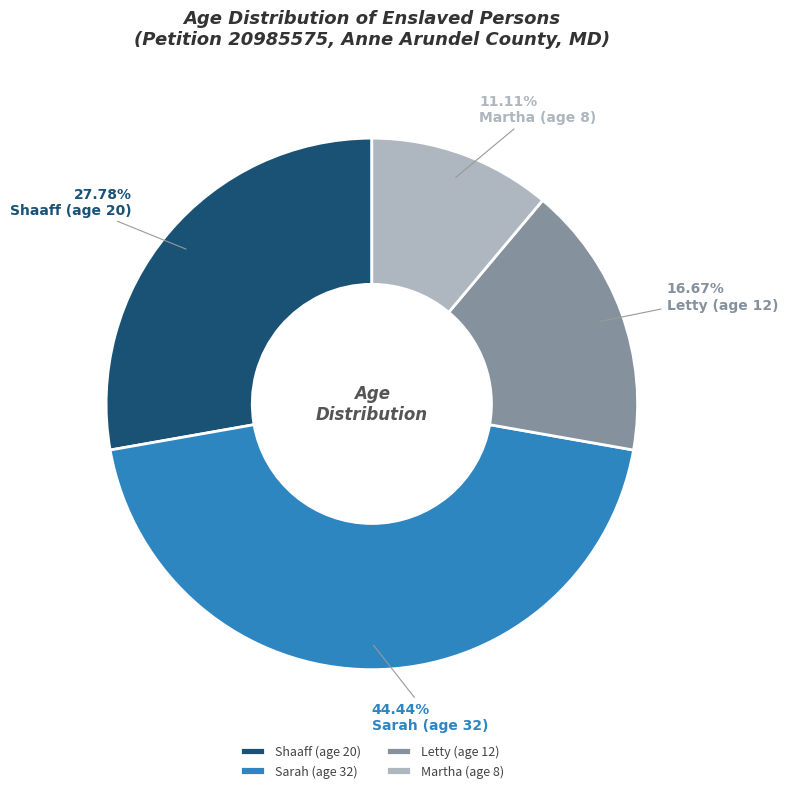

Does any single category account for the majority?

No